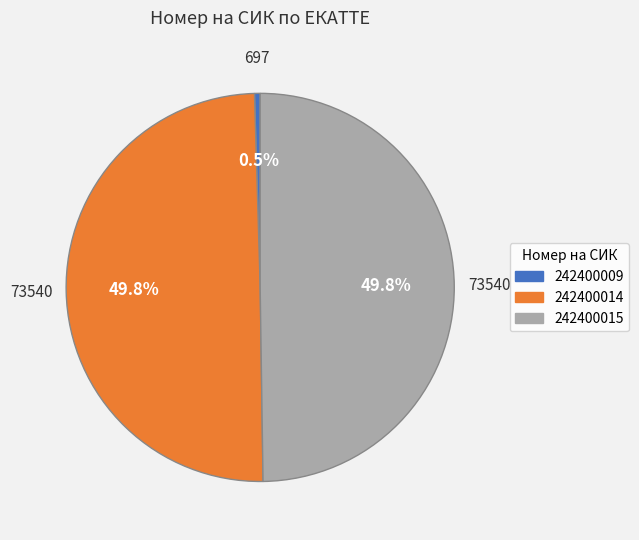

Which category has the smallest portion of the pie?

242400009